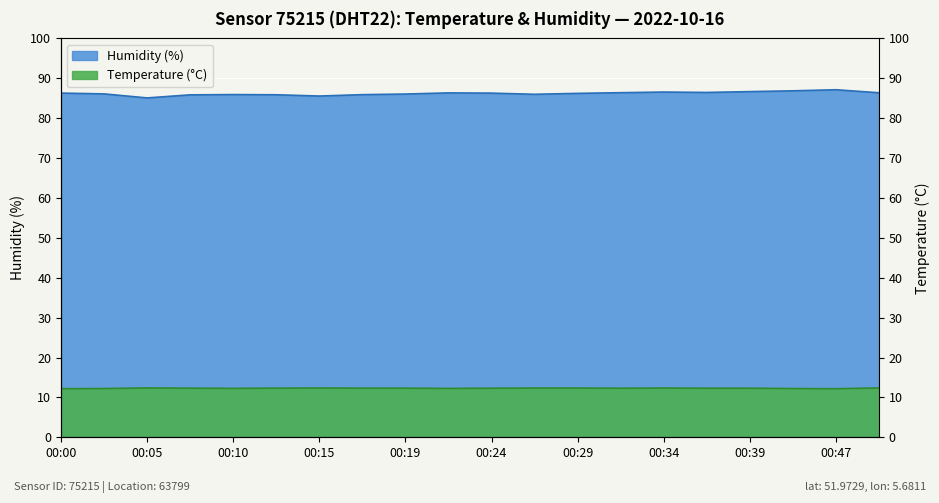

True or false: humidity and temperature cross at least once.

False